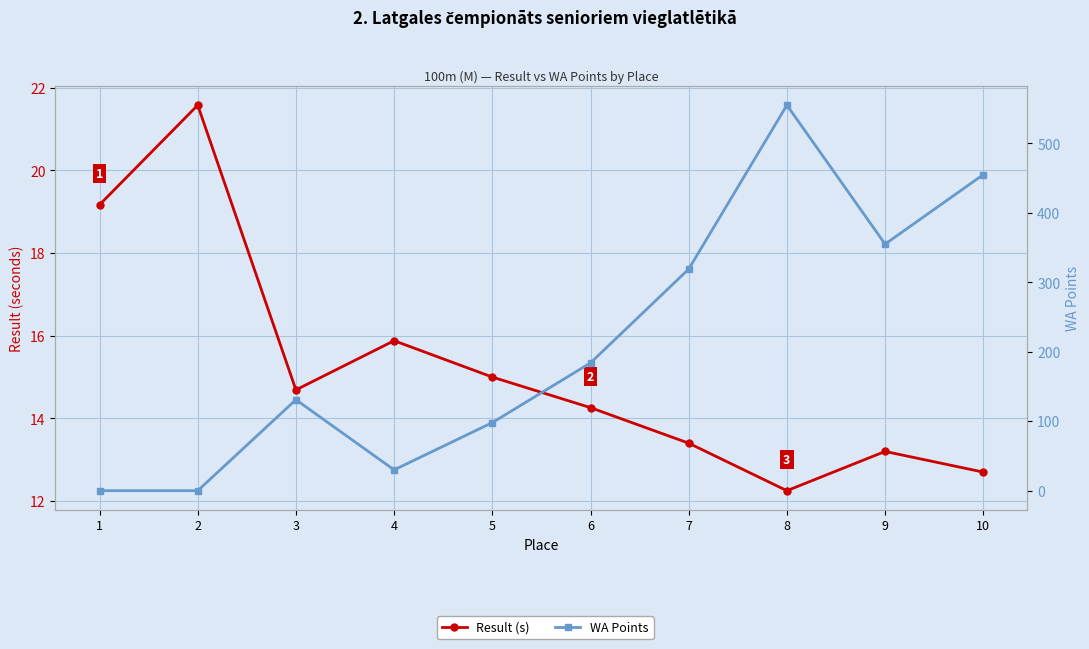

What is the difference between the highest and lowest values at 1?

19.2